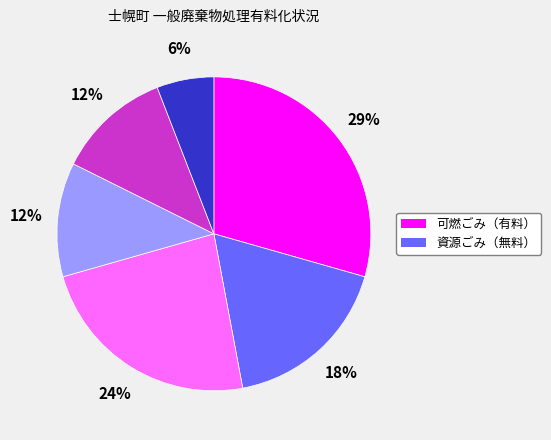

To the nearest percent, what is the average slice percentage?

17%